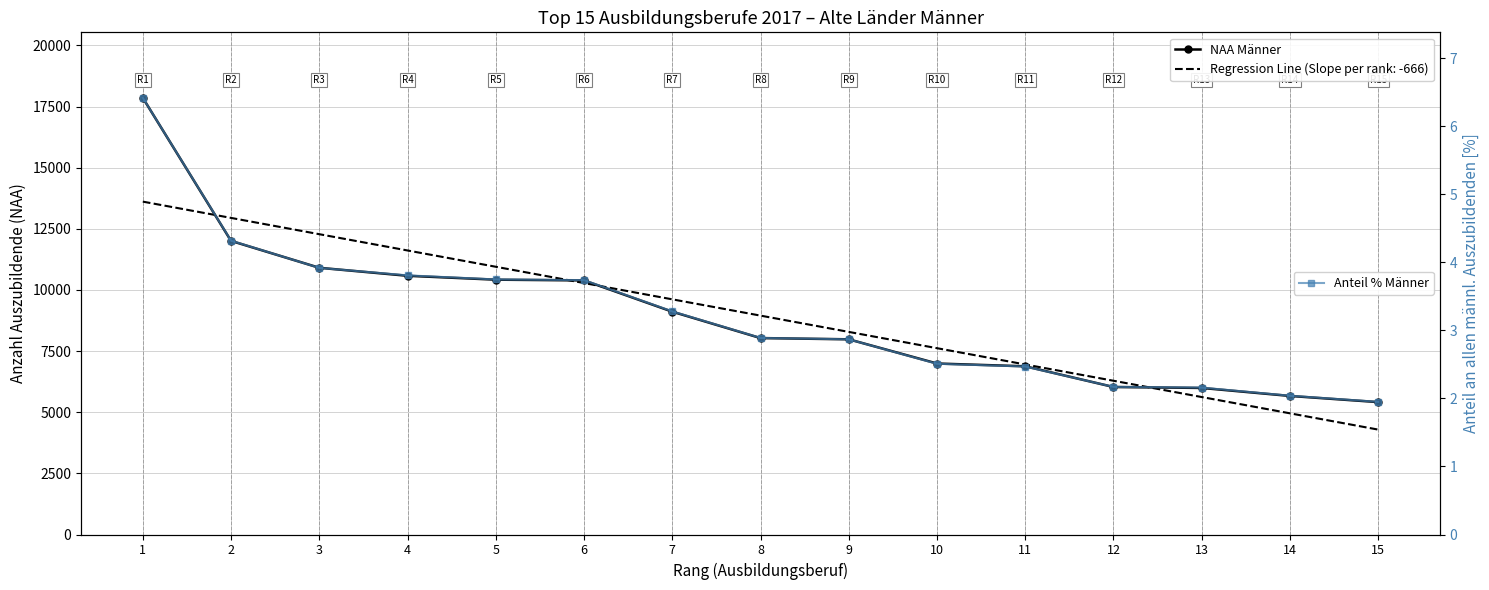

What is the difference between the maximum and second lowest values in the Anteil % Männer series?

4.4